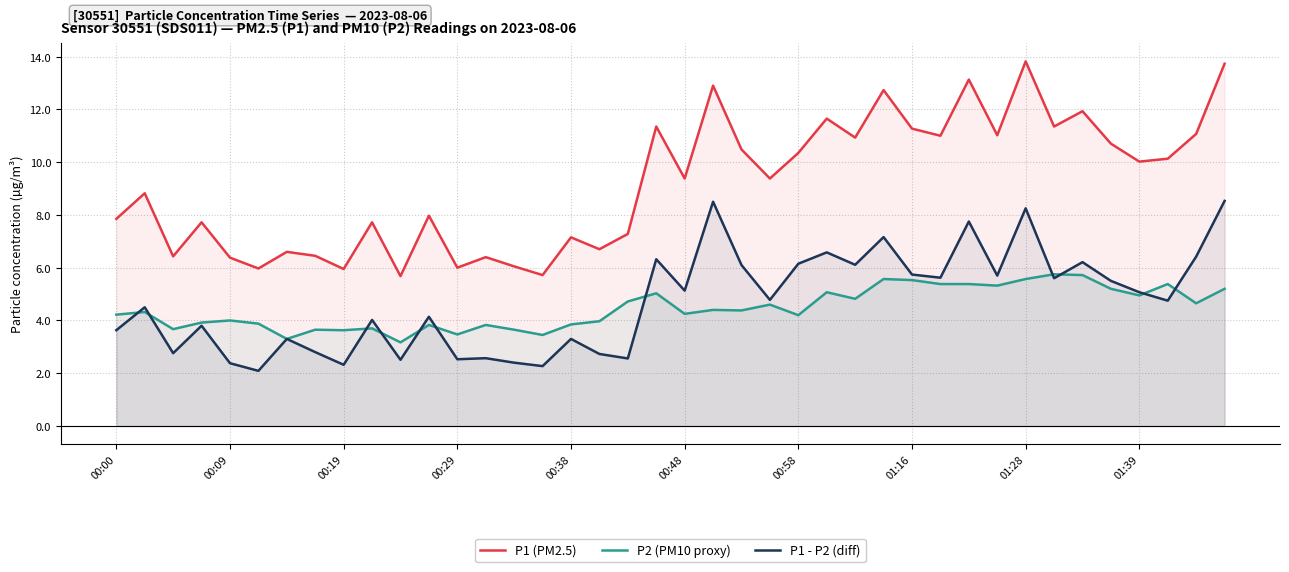

Rank the series at 34 from lowest to highest value.

P2 (PM10 proxy), P1 - P2 (diff), P1 (PM2.5)